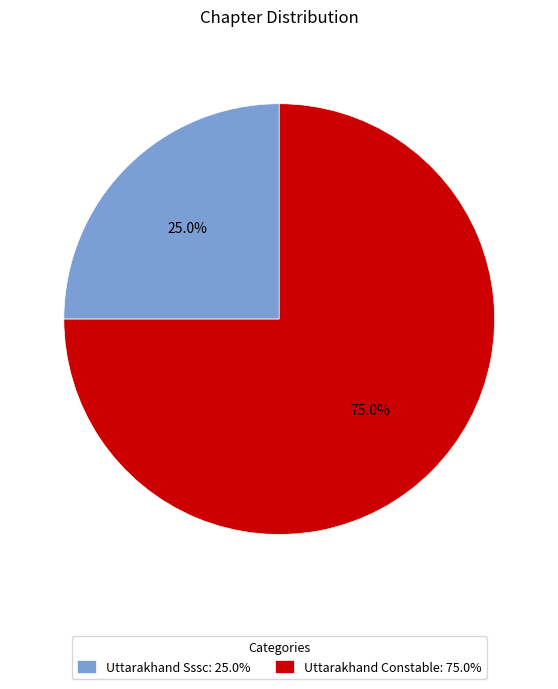

How many segments does this pie chart have?

2